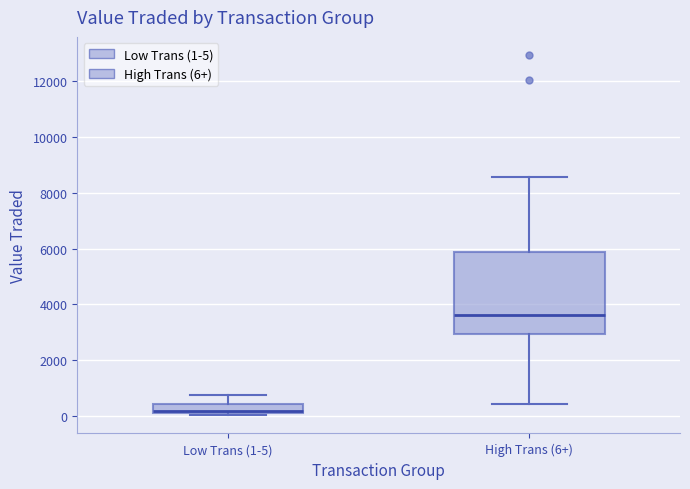

Reading left to right, transcribe this box plot: for each box, give where its median line is, the range the box spans, and where its two whiskers end, as read against the y-axis. The values are not printed on the chart, so give them approximately, as read against the axis.

Low Trans (1-5): median 200 (just above the box's lower edge), box 200 to 400, whiskers 0 to 800
High Trans (6+): median 3600, box 3000 to 5800, whiskers 400 to 8600